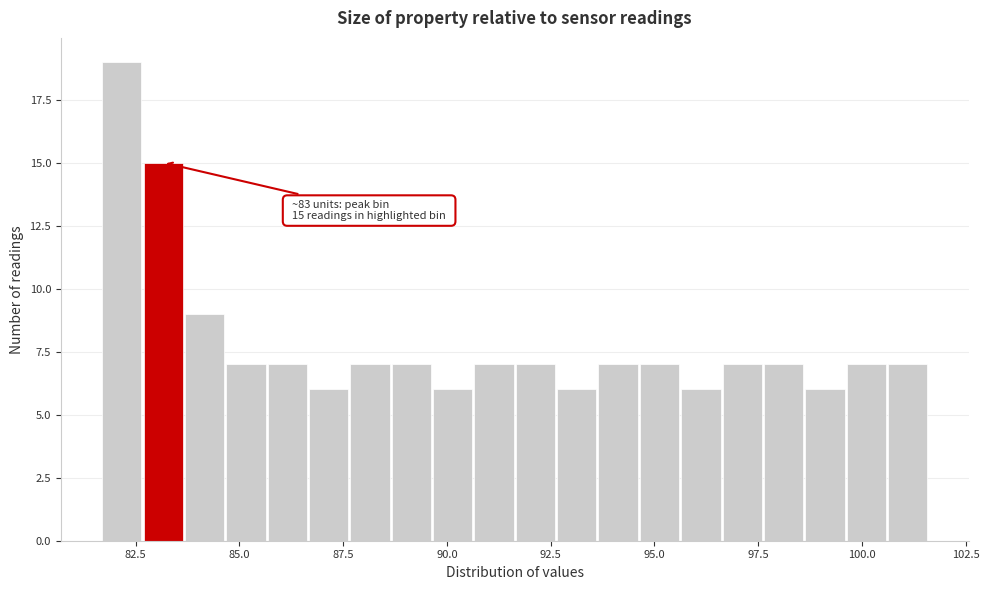

Around what value on the x-axis is the tallest bar? Give the approximate position of its centre, as read against the axis.

82.0